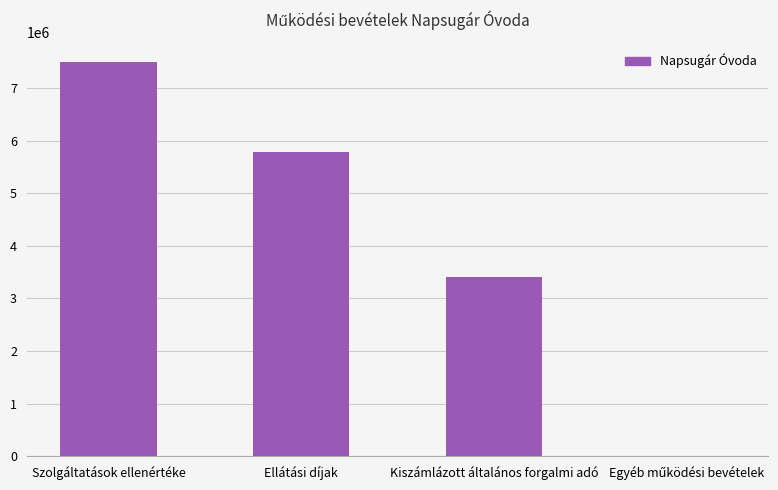

Approximately how many times larger is the value at Szolgáltatások ellenértéke compared to Ellátási díjak?

1.3